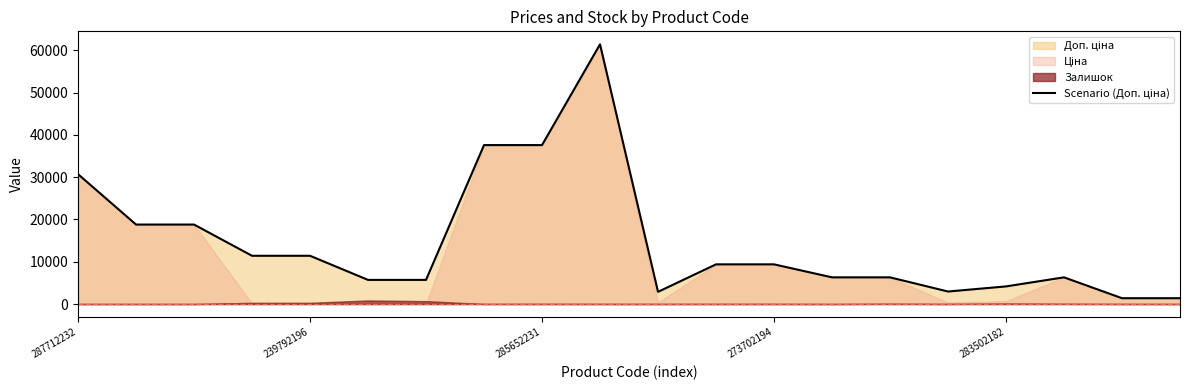

Reading left to right, what are all the values shown in this chart?

30717.1	18796.8	18796.8	11410.0	11410.0	5705.0	5705.0	37593.6	37593.6	61434.3	2878.8	9384.0	9384.0	6308.8	6308.8	2955.8	4165.6	6308.8	1375.0	1375.0